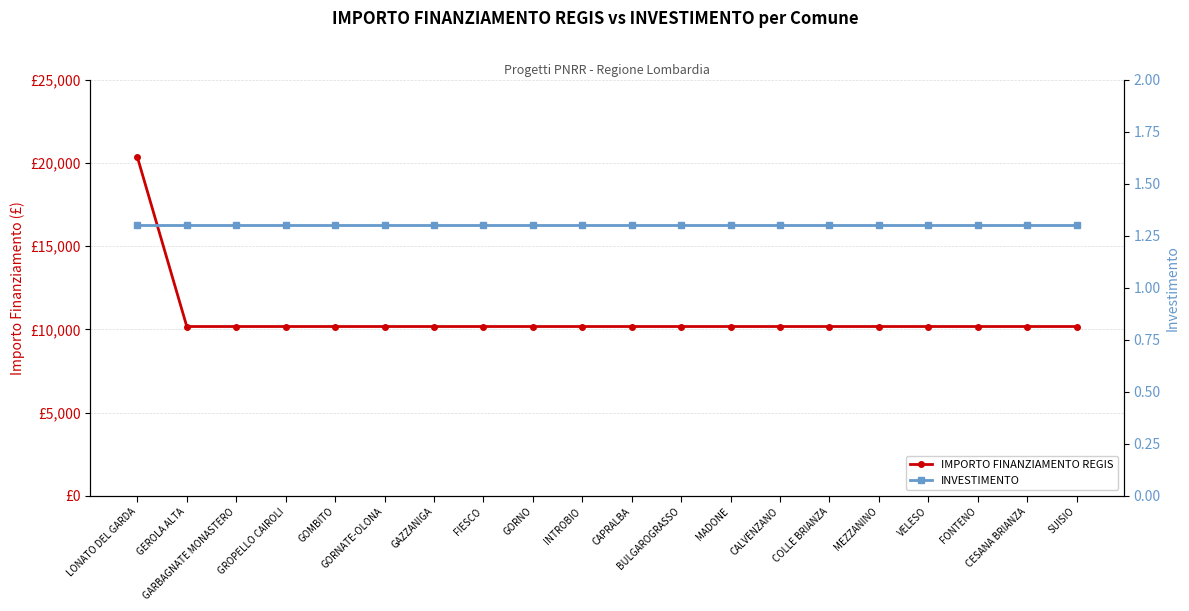

Which has a higher value, GAZZANIGA or FONTENO?

GAZZANIGA